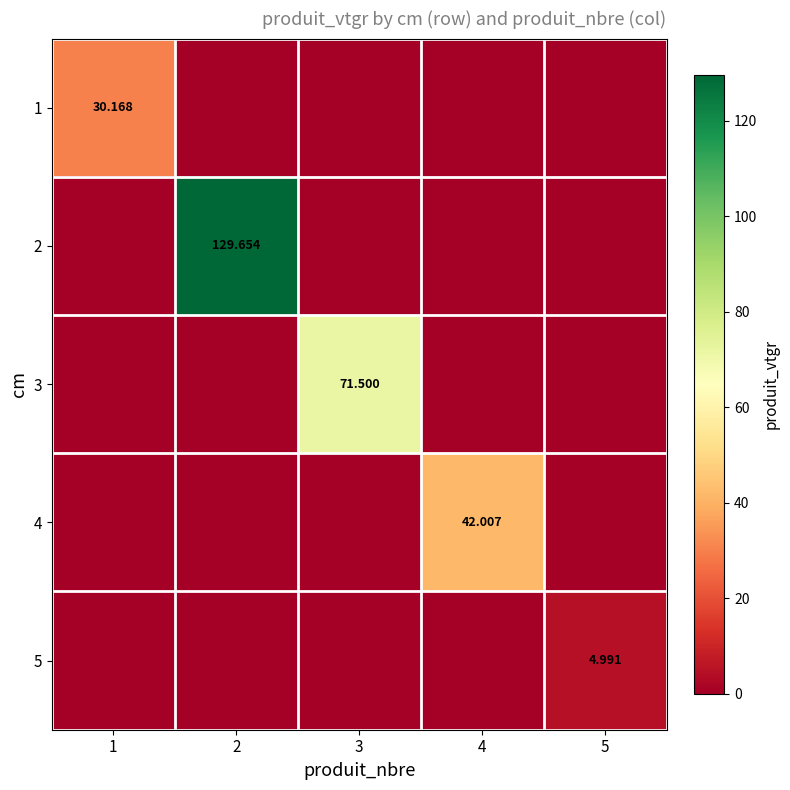

Is it true that 1 equals 0.0 at 2?

True